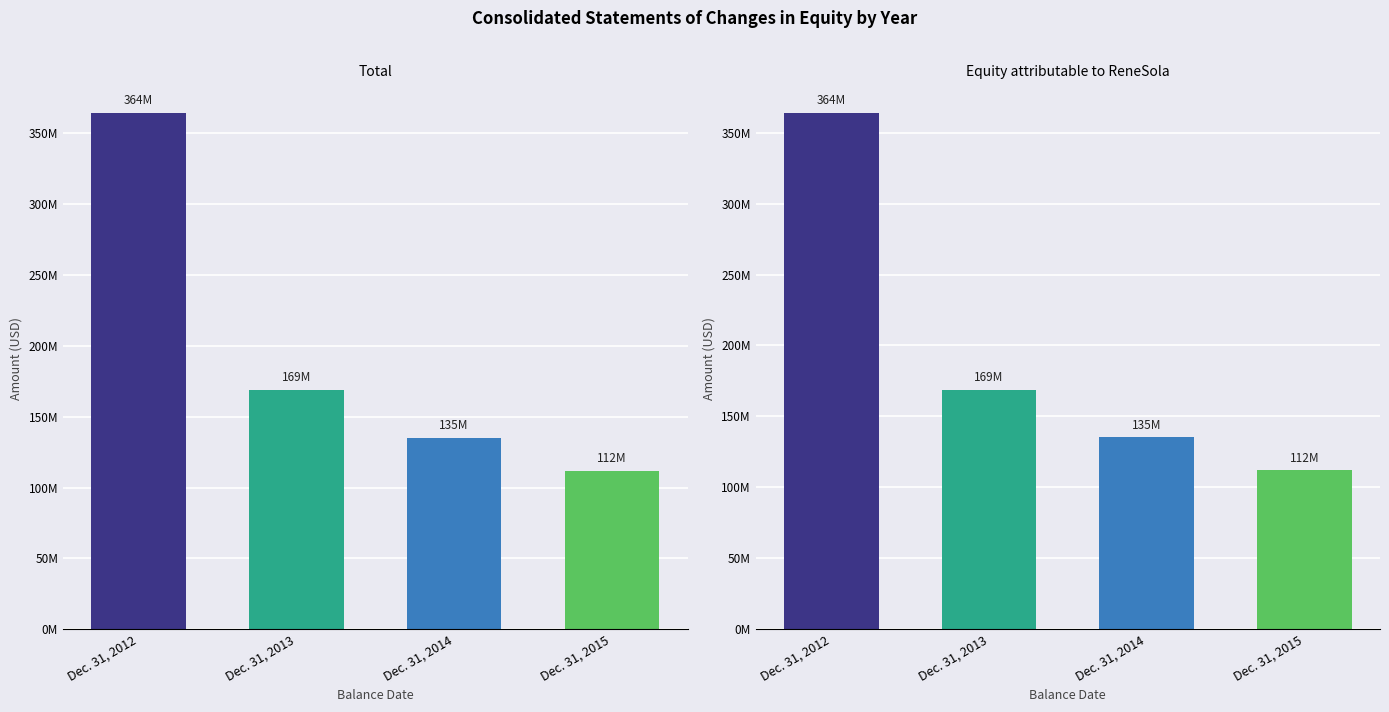

The value of Total at Dec. 31, 2012 is 248089262. True or false?

False